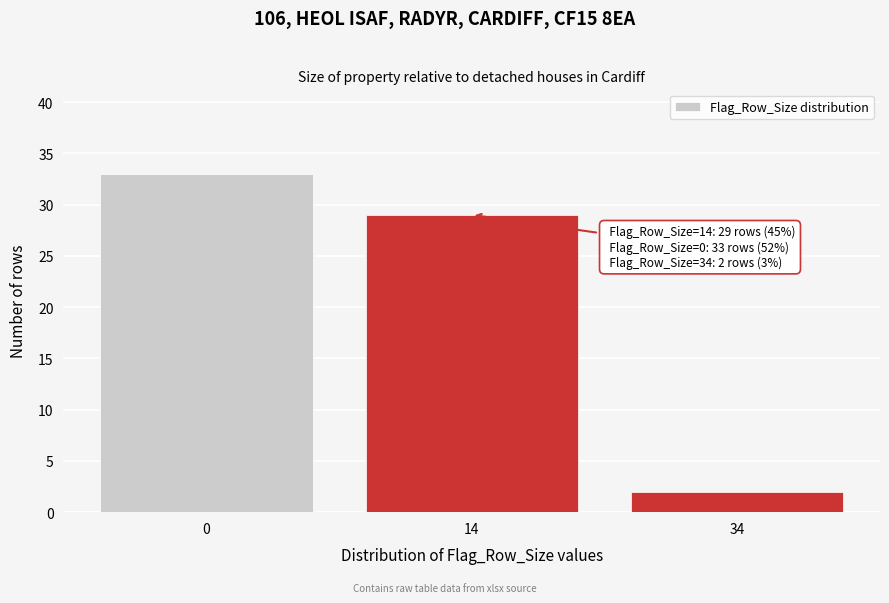

Reading left to right, list all the values displayed in this chart.

0=33	14=29	34=2